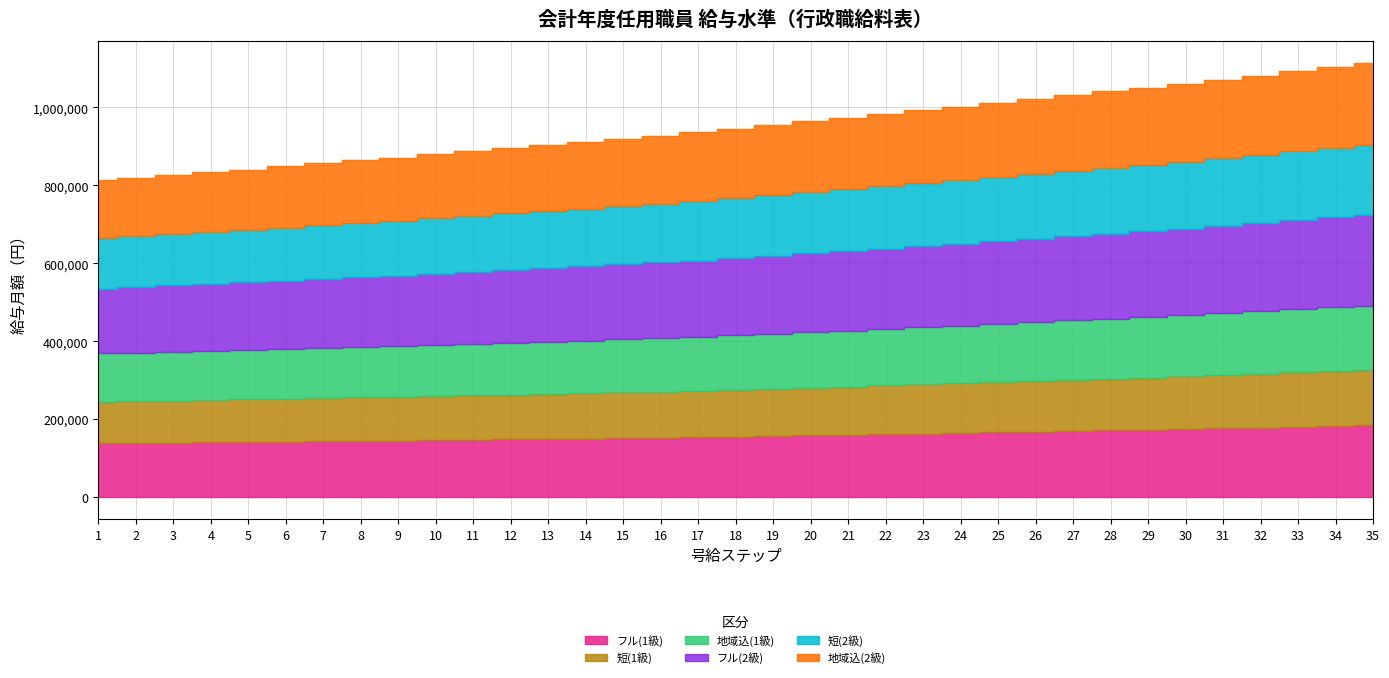

Is it true that フル(1級) equals 138800 at 2?

True